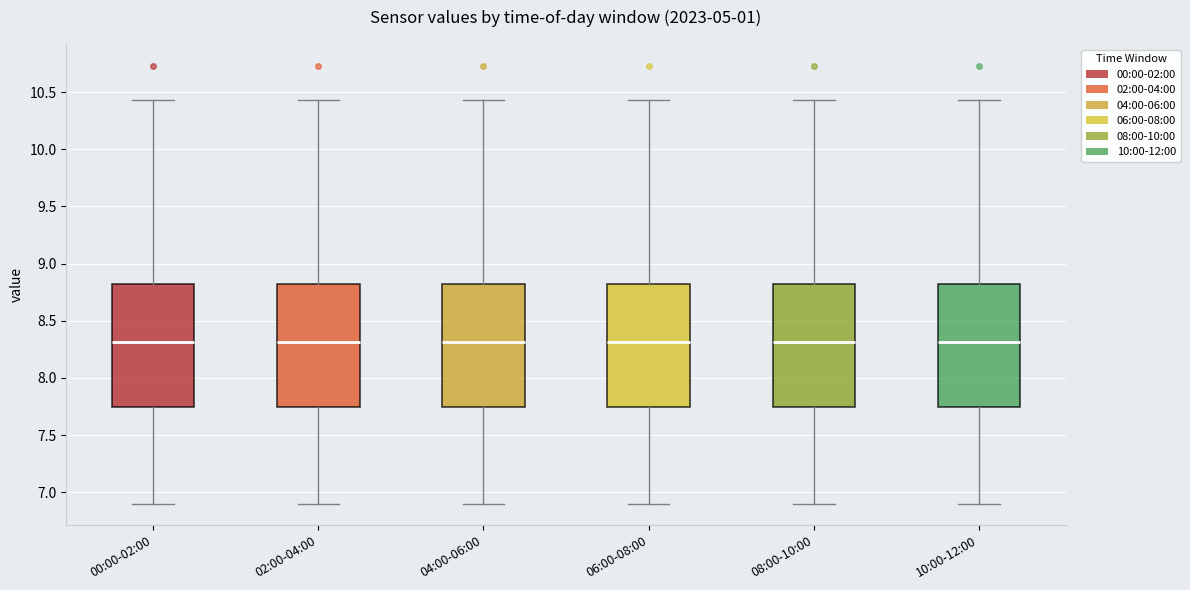

Reading left to right, transcribe this box plot: for each box, give where its median line is, the range the box spans, and where its two whiskers end, as read against the y-axis. The values are not printed on the chart, so give them approximately, as read against the axis.

00:00-02:00: median 8.30, box 7.75 to 8.80, whiskers 6.90 to 10.45
02:00-04:00: median 8.30, box 7.75 to 8.80, whiskers 6.90 to 10.45
04:00-06:00: median 8.30, box 7.75 to 8.80, whiskers 6.90 to 10.45
06:00-08:00: median 8.30, box 7.75 to 8.80, whiskers 6.90 to 10.45
08:00-10:00: median 8.30, box 7.75 to 8.80, whiskers 6.90 to 10.45
10:00-12:00: median 8.30, box 7.75 to 8.80, whiskers 6.90 to 10.45